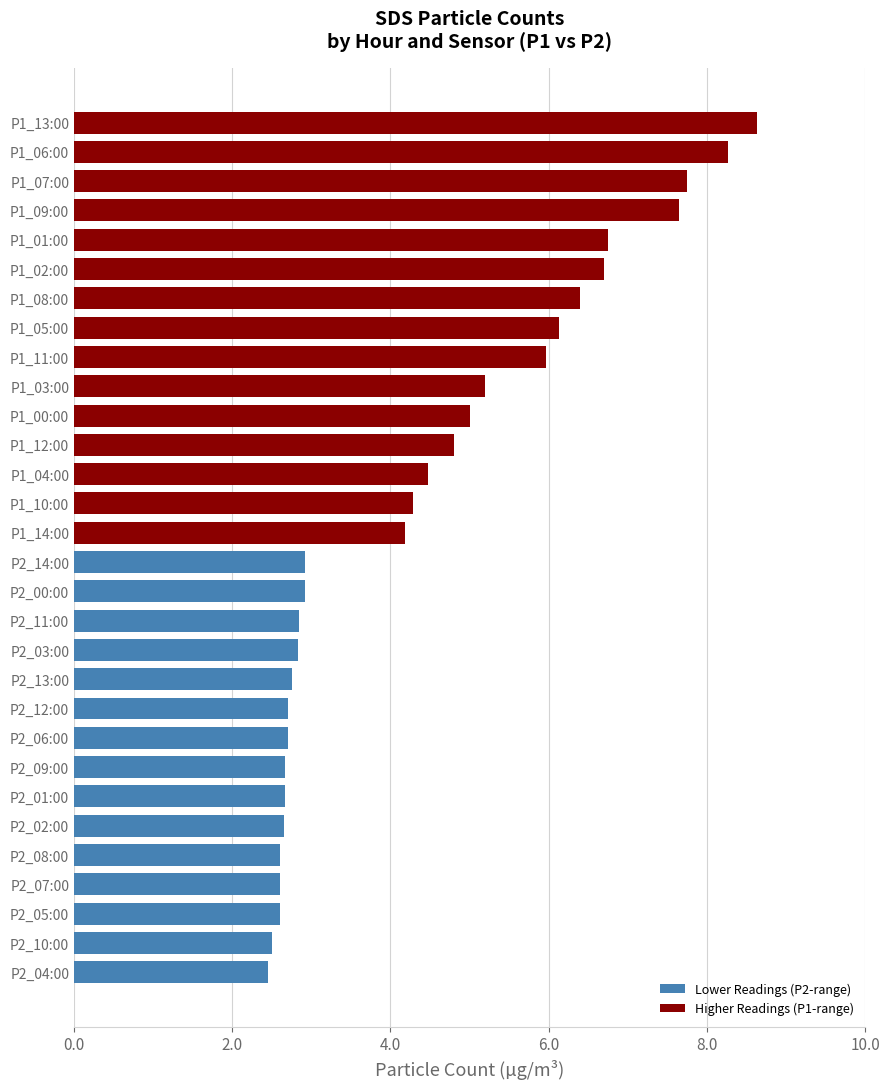

Between P2_12:00 and P2_10:00, which is larger?

P2_12:00